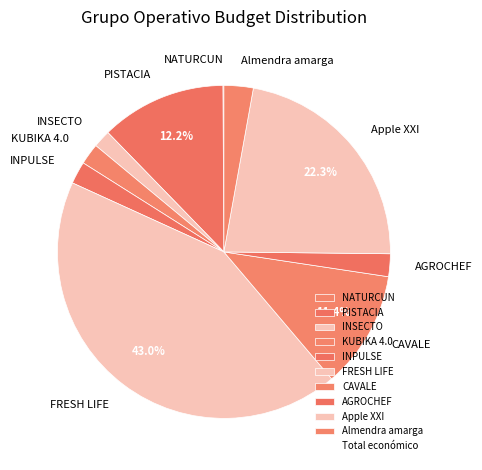

Is the sum of Apple XXI and Almendra amarga greater than half?

No